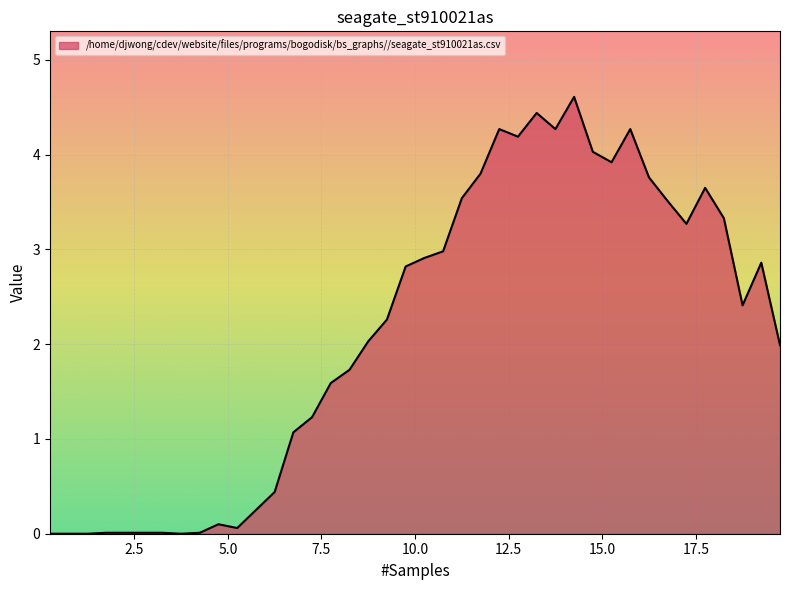

What is the greatest value displayed?

4.6